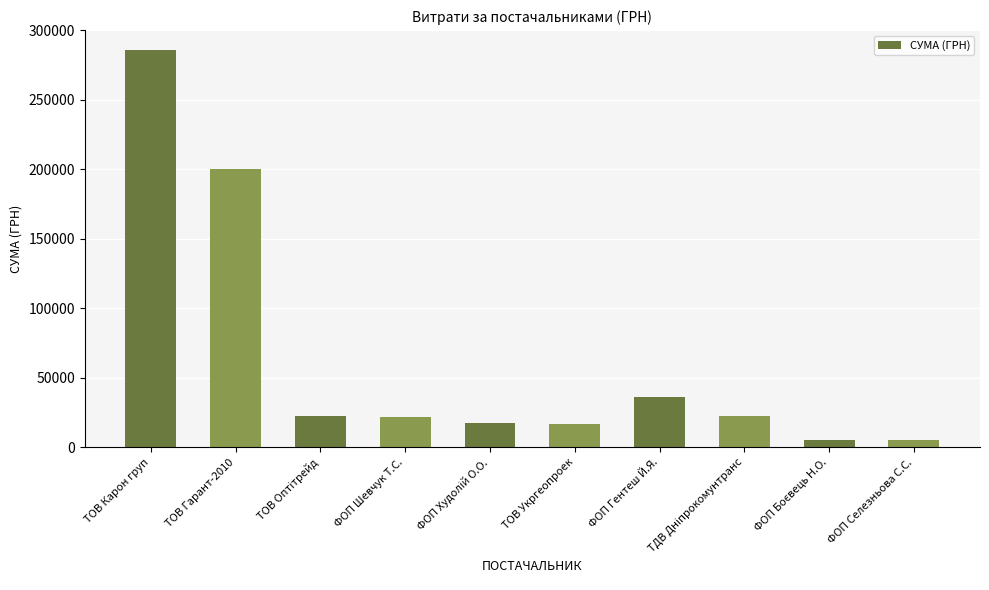

What is the greatest value displayed?

285807.9